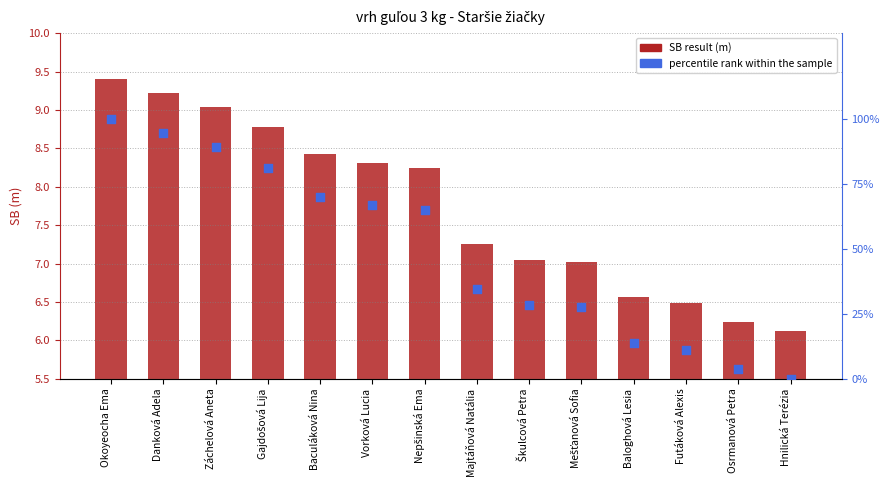

Which series contains the lowest Y value?

percentile rank within the sample